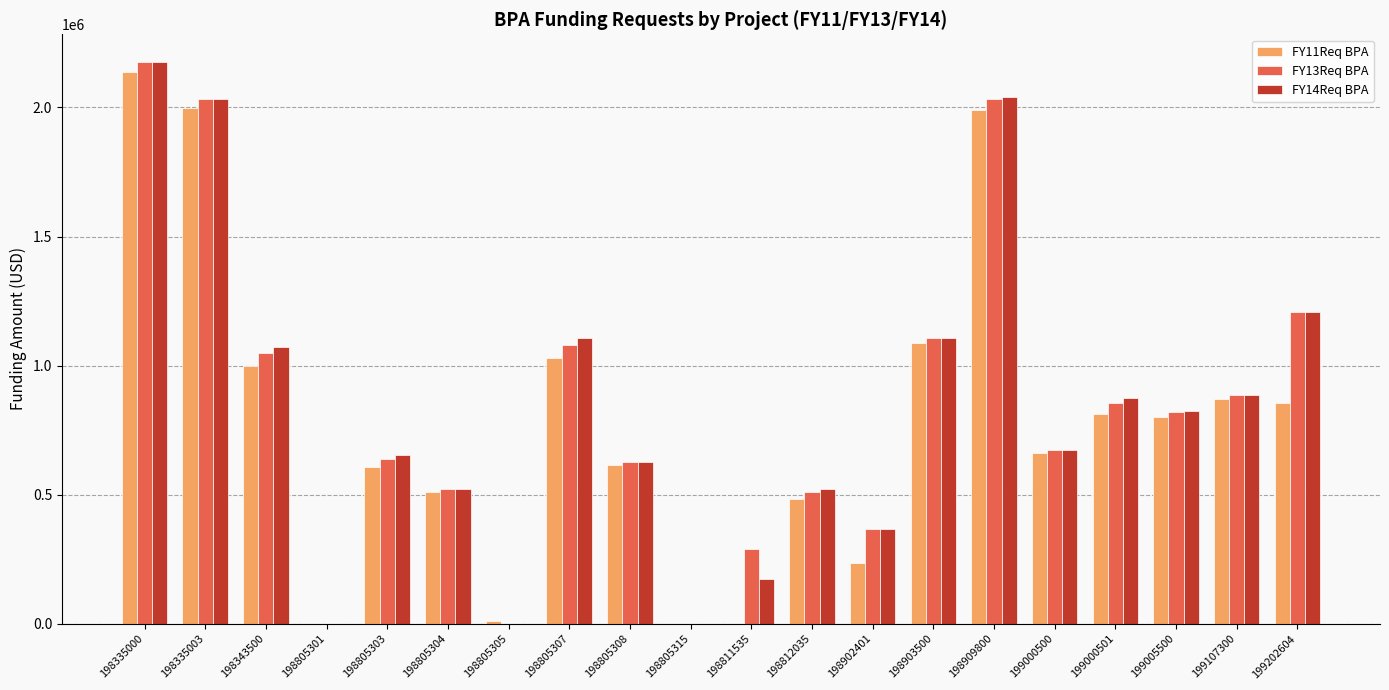

Are the bars grouped side by side (vs. stacked)?

Yes